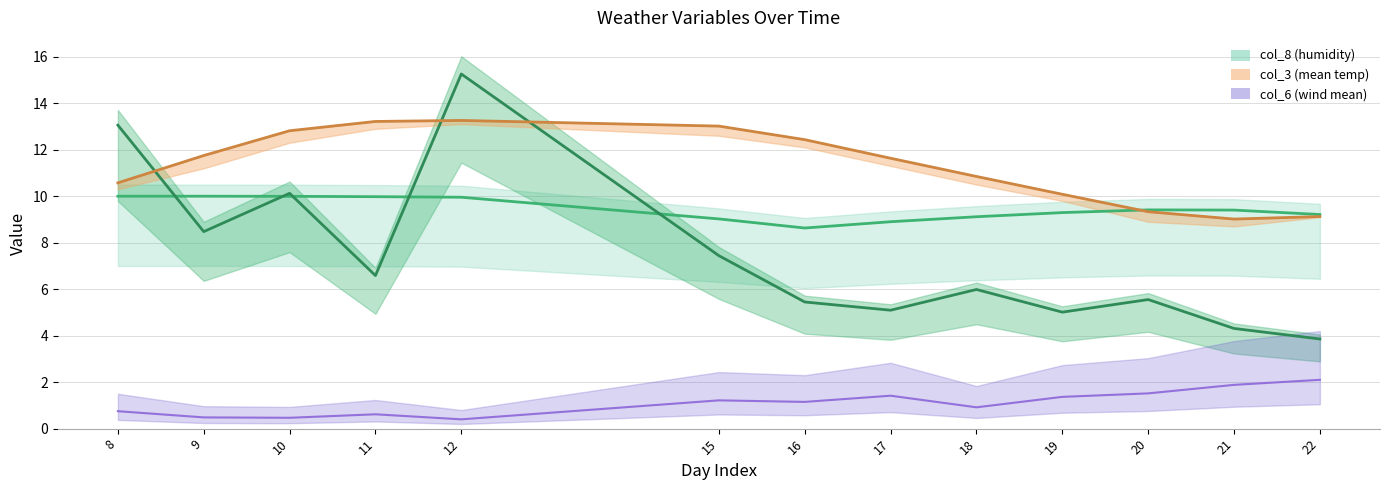

True or false: col_7 (radiation) has more than 1 interior local peaks.

True